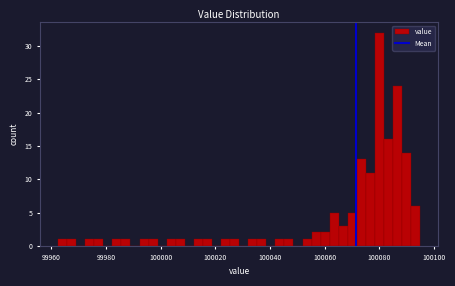

Around what value on the x-axis is the tallest bar? Give the approximate position of its centre, as read against the axis.

100080